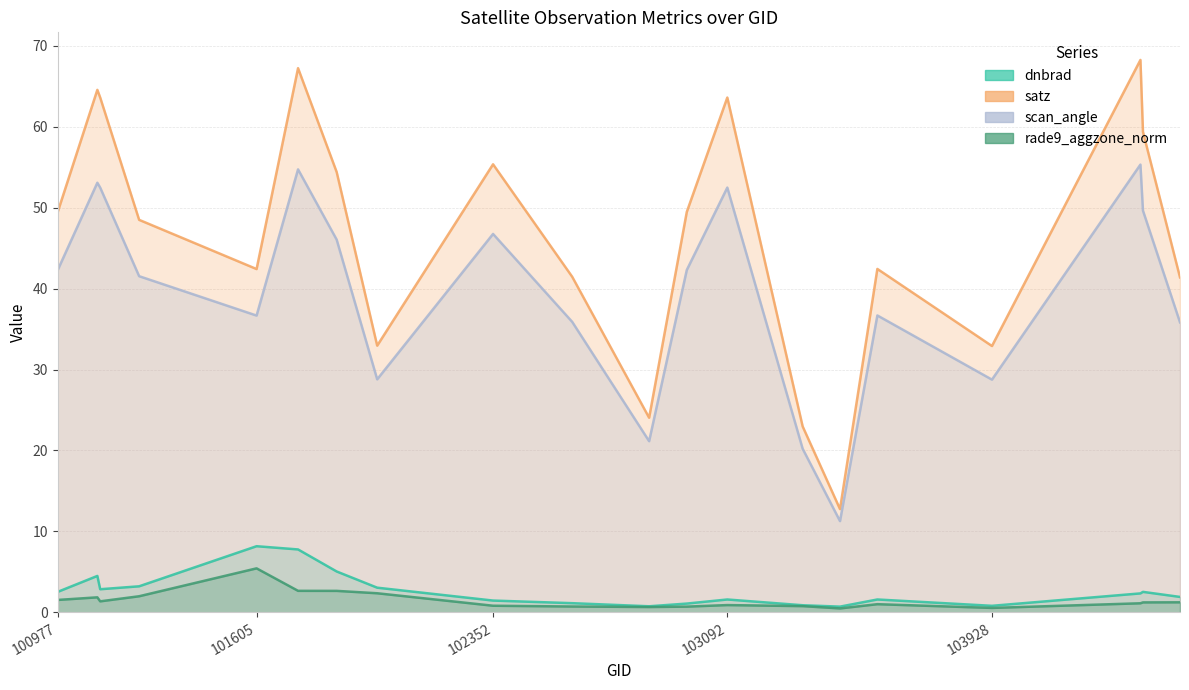

What is the difference between the scan_angle values at 101605 and 104522?

0.8